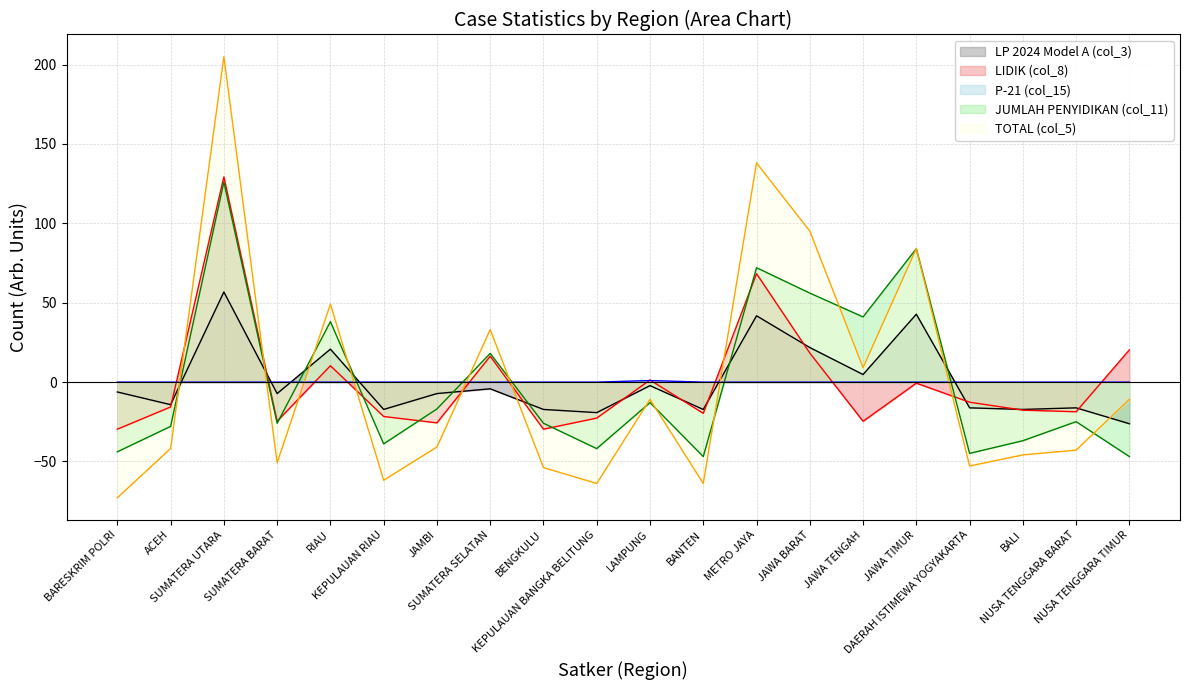

True or false: JUMLAH PENYIDIKAN (col_11) (line) has more than 2 points higher than both neighbors.

True